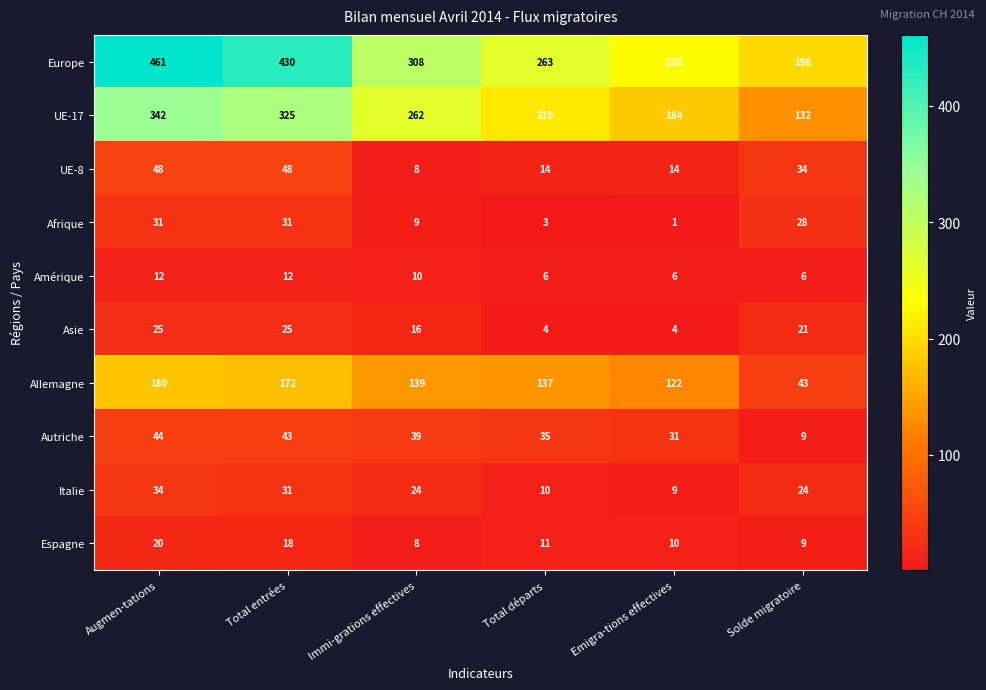

Which category has the lowest value in the Allemagne series?

Solde migratoire